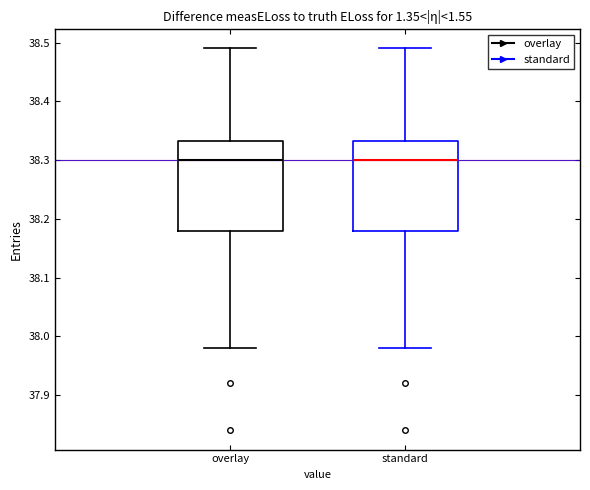

Reading left to right, transcribe this box plot: for each box, give where its median line is, the range the box spans, and where its two whiskers end, as read against the y-axis. The values are not printed on the chart, so give them approximately, as read against the axis.

overlay: median 38.30, box 38.18 to 38.33, whiskers 37.98 to 38.49
standard: median 38.30, box 38.18 to 38.33, whiskers 37.98 to 38.49